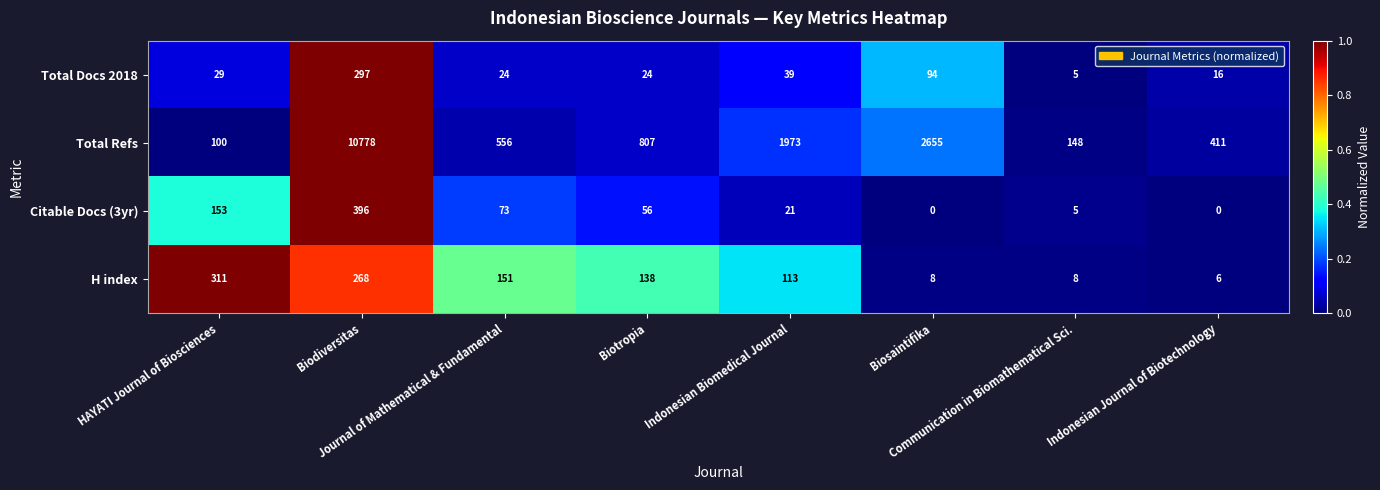

List the series in order of their peak value, highest first.

Total Refs, Citable Docs (3yr), H index, Total Docs 2018